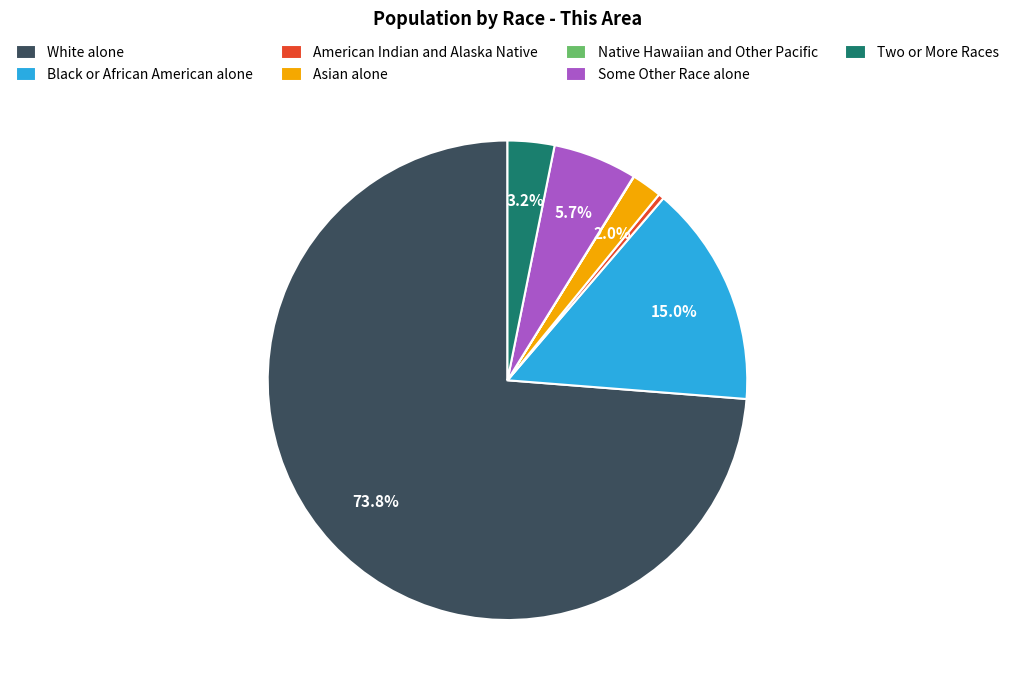

Which slice is the largest?

White alone